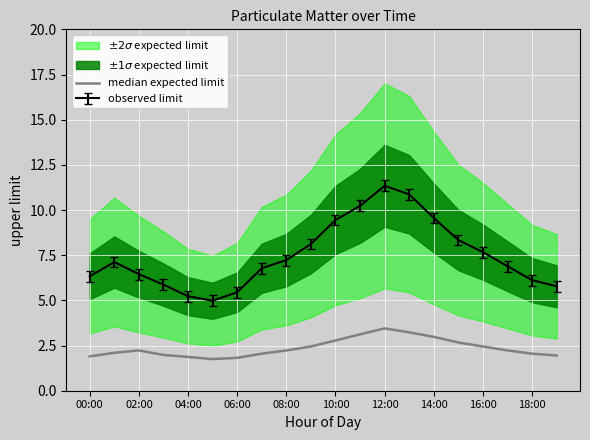

At which label does observed limit reach its peak?

12:00